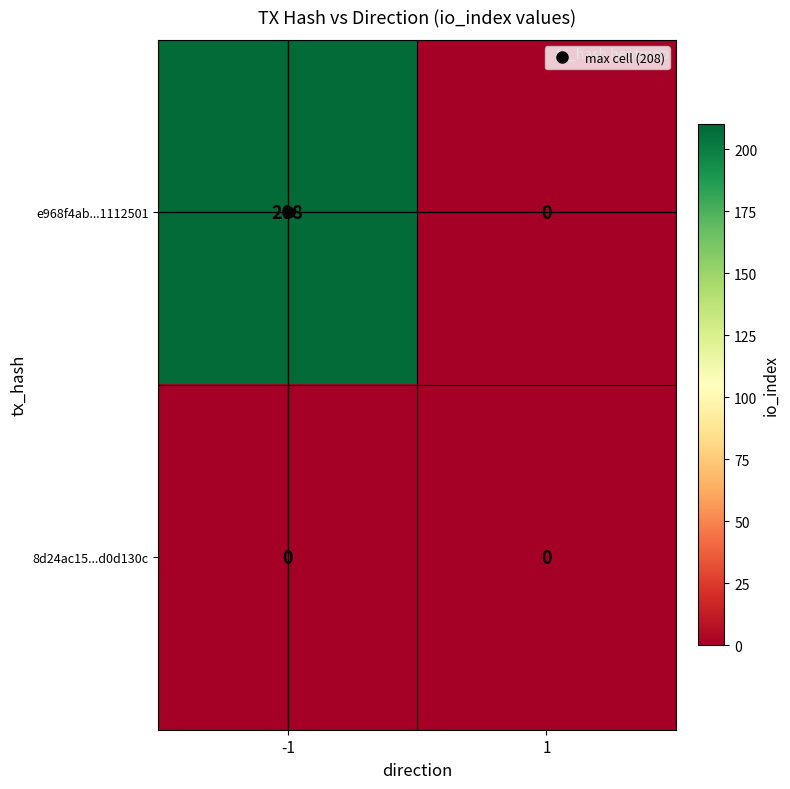

Which series has the widest spread of values?

e968f4ab...1112501